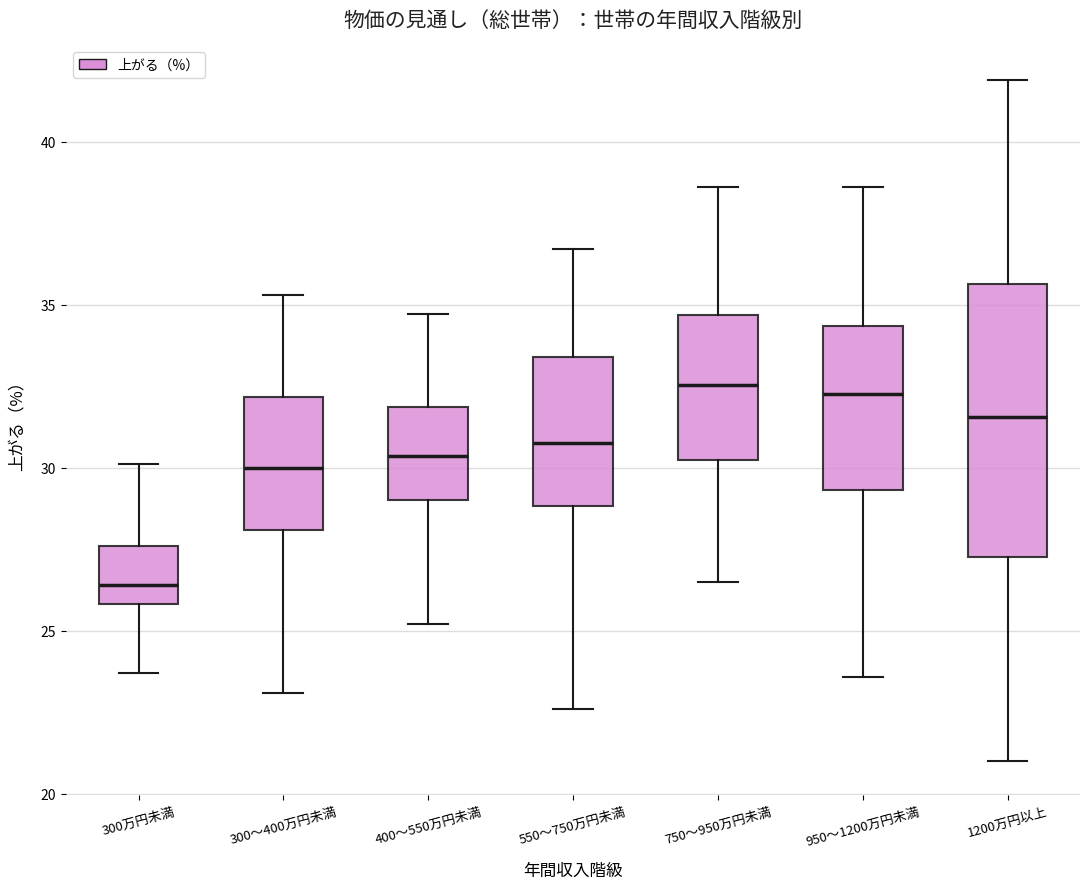

Where is the lower edge of the box for 300万円未満 on the y-axis? The values are not printed on the chart, so give them approximately, as read against the axis.

26.0